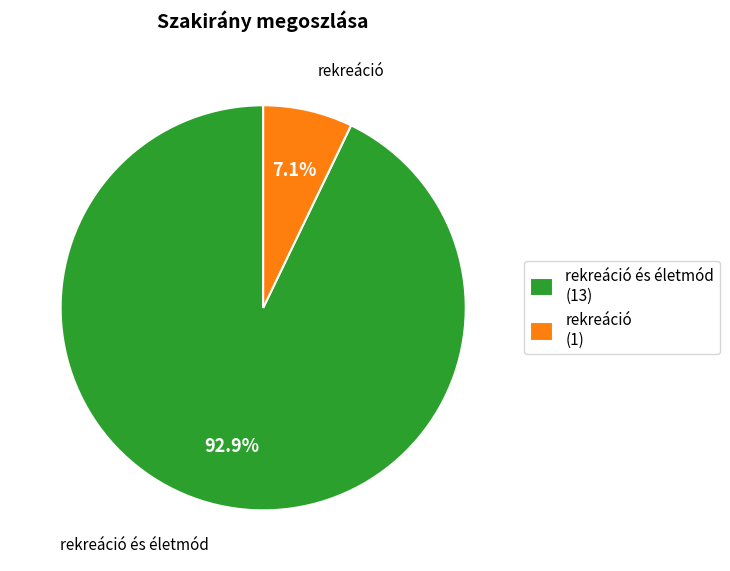

What percentage is NOT represented by rekreáció és életmód (13)?

7.1%